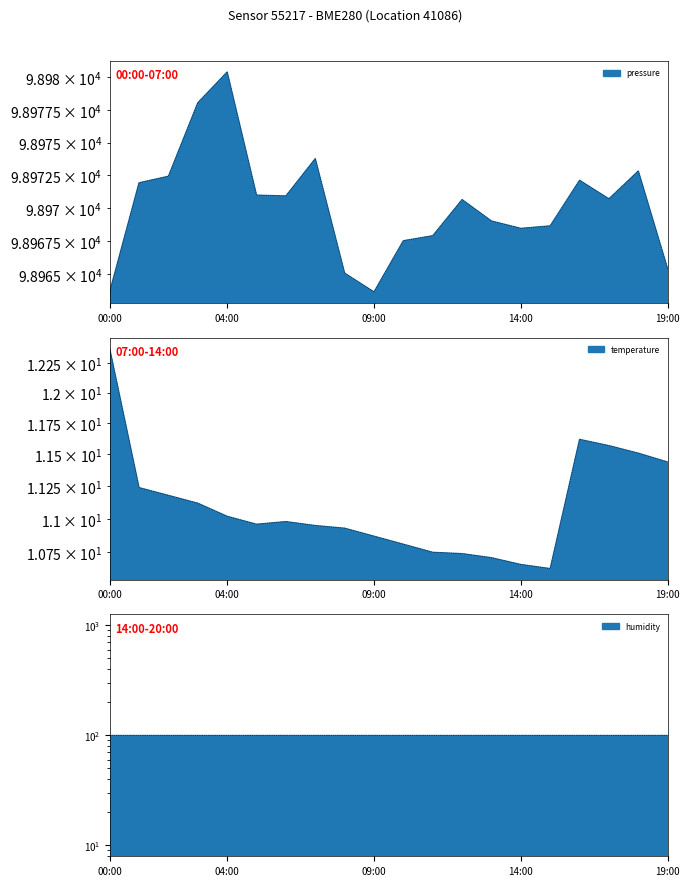

At how many categories does at least one series exceed 89521?

20